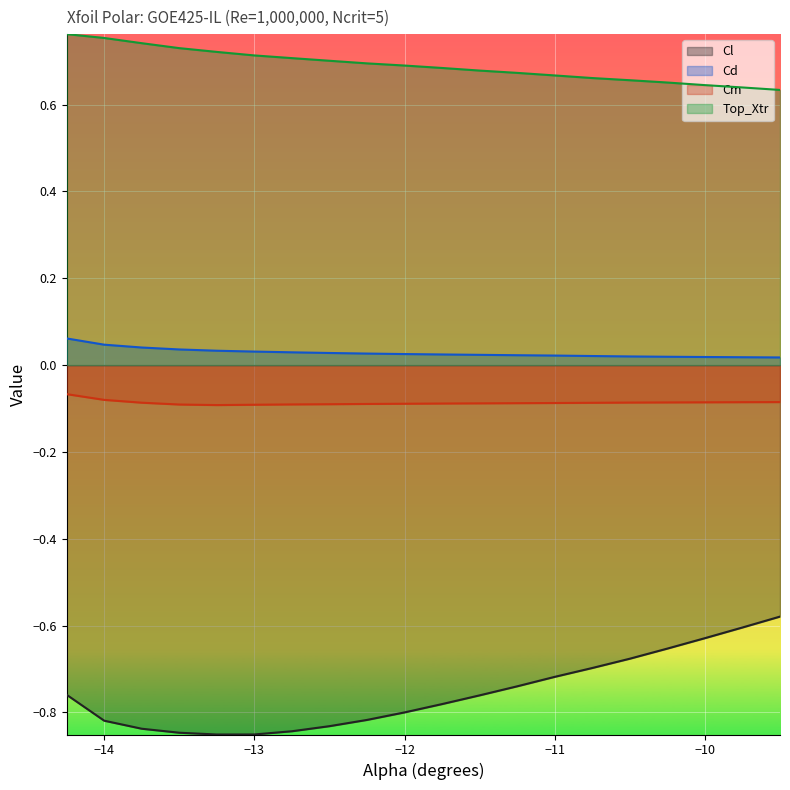

Where is Top_Xtr nearest to the value 0?

-9.5